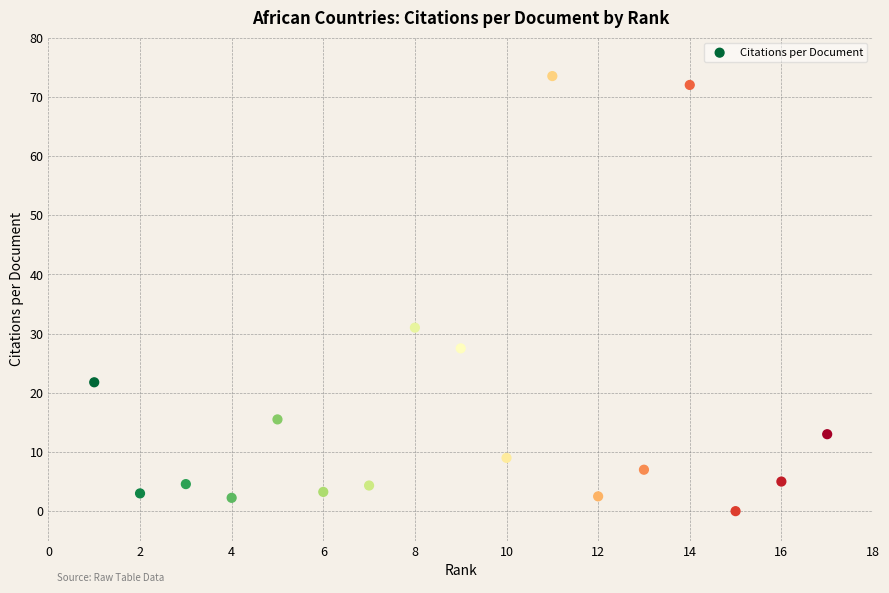

What Y value in the scatter plot is closest to 36?

31.0